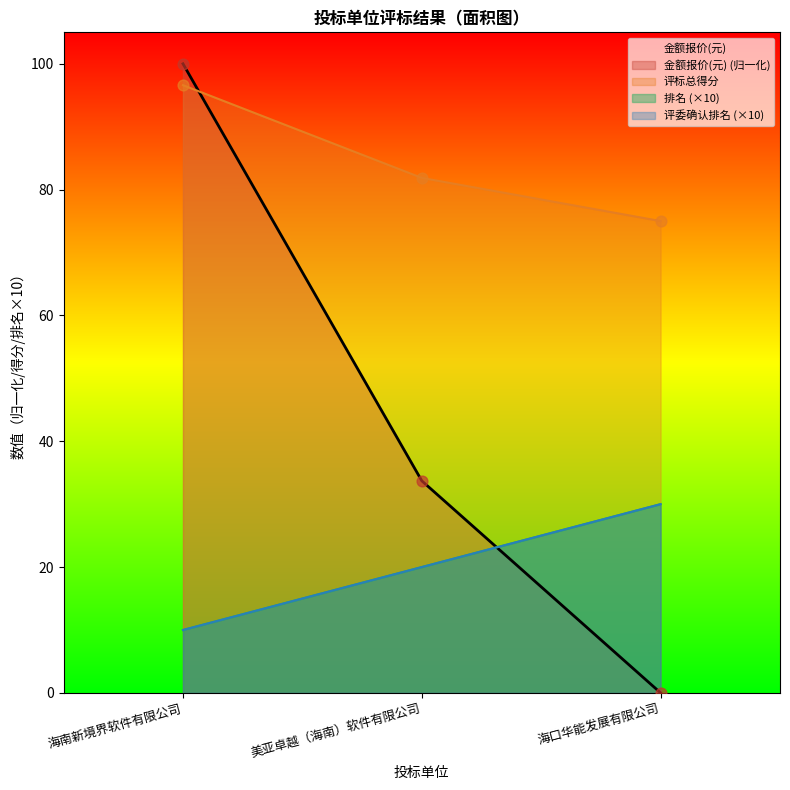

At which category is the sum across all series the highest?

海南新境界软件有限公司